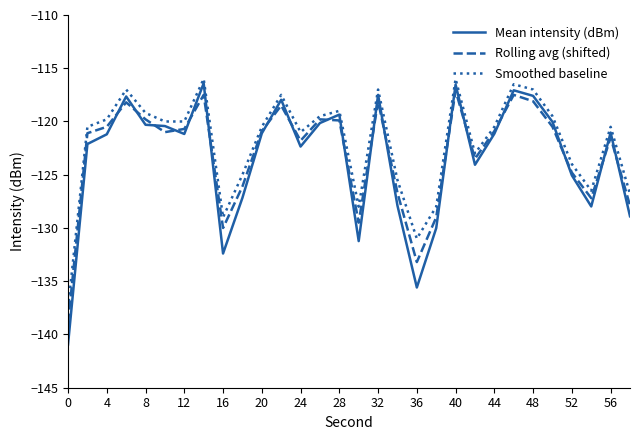

What is the smallest value displayed?

-140.9